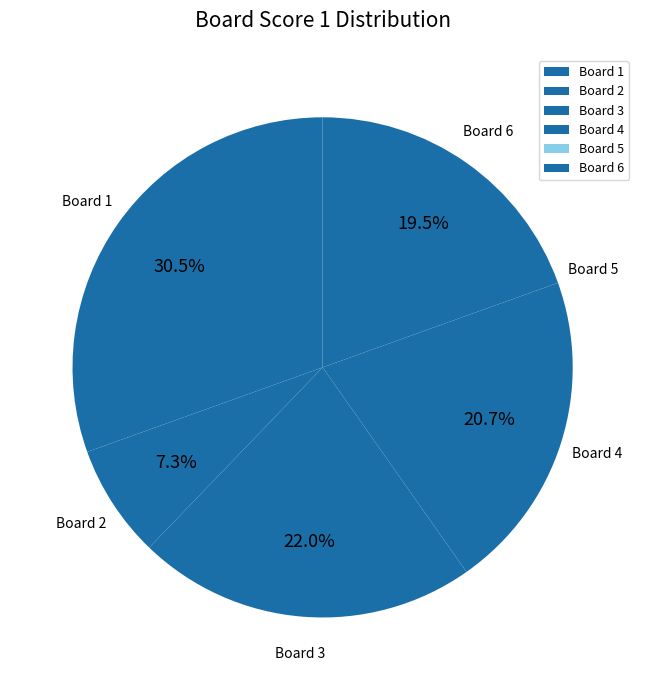

What percentage is NOT represented by Board 1?

69.5%